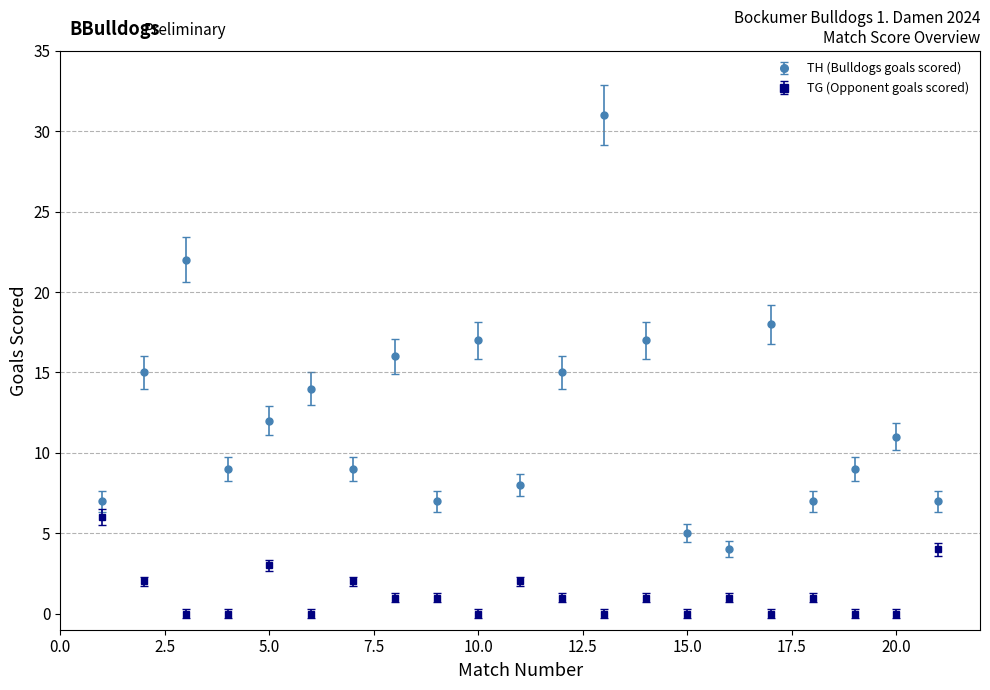

Which series has the largest range (max minus min)?

TH (Bulldogs goals scored)